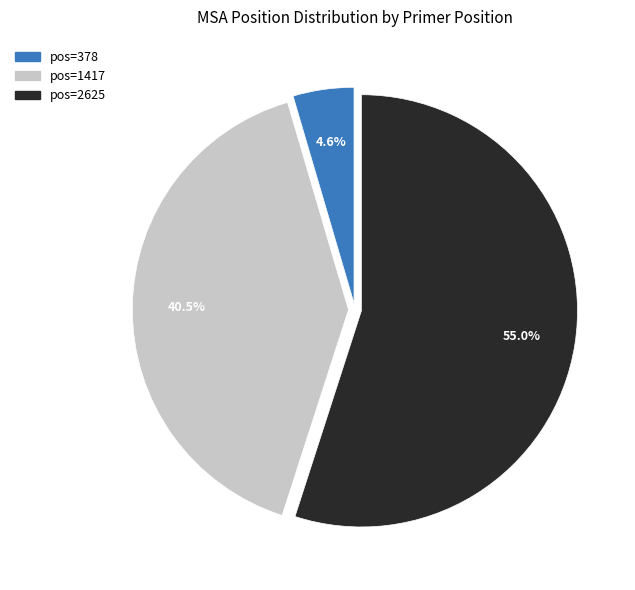

Is there a majority slice in this chart?

Yes